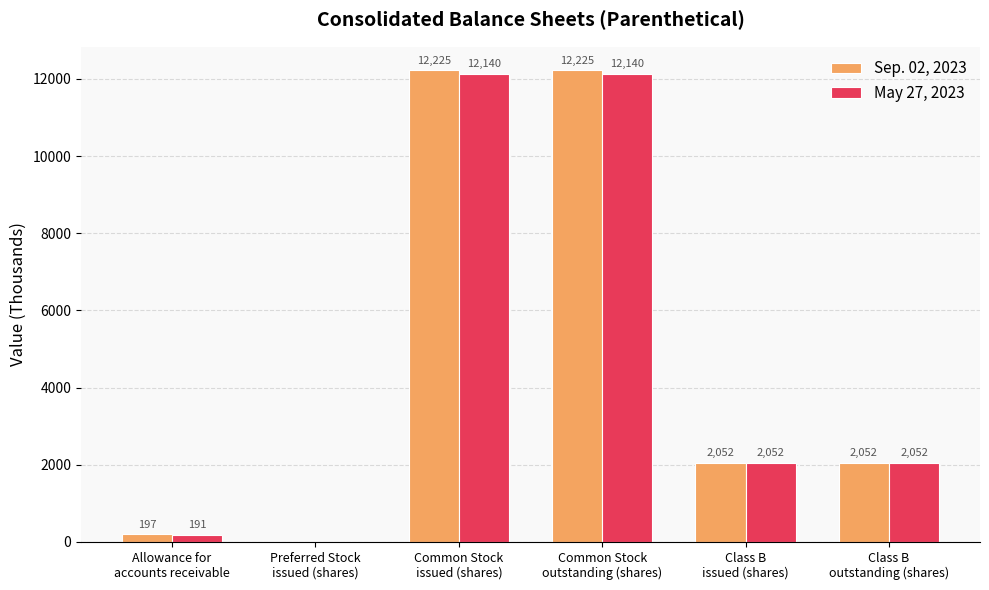

True or false: Sep. 02, 2023 has a value of 12225 at Common Stock
issued (shares).

True